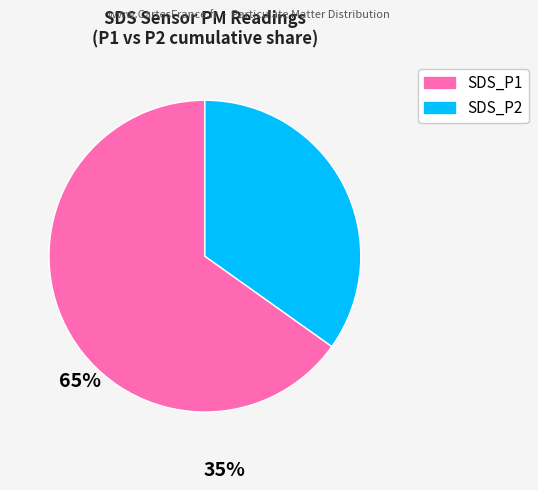

Rank the categories by value from lowest to highest.

SDS_P2, SDS_P1